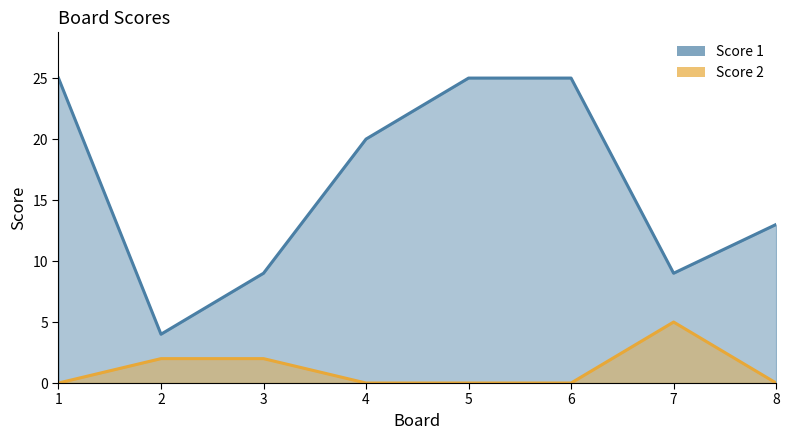

At how many categories does at least one series exceed 11?

5